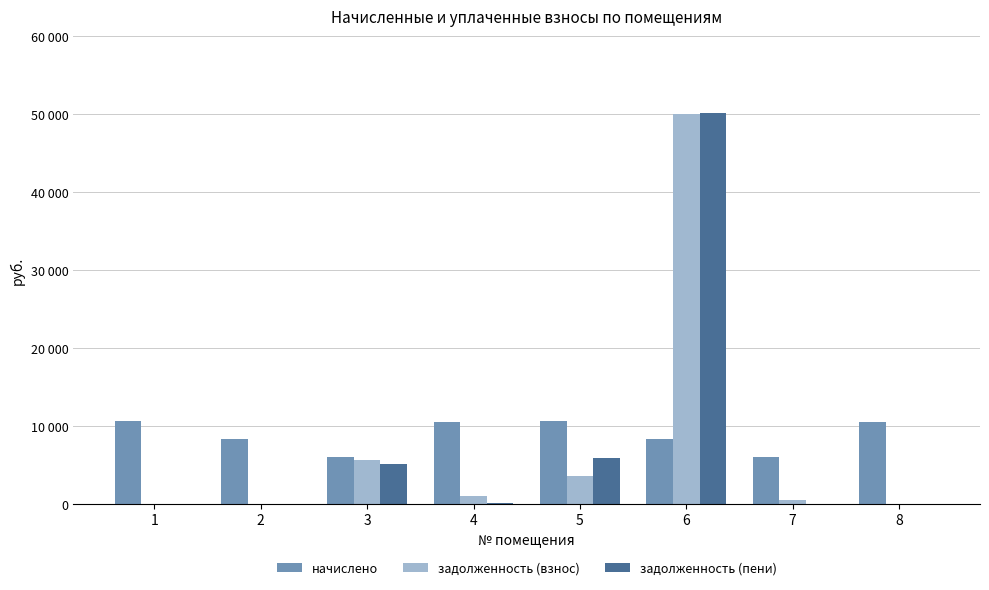

Between 3 and 7, which series saw the biggest shift?

задолженность (взнос)